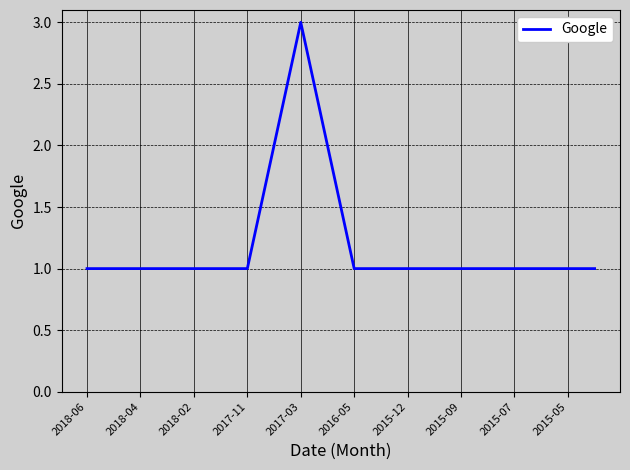

What is the greatest value displayed?

3